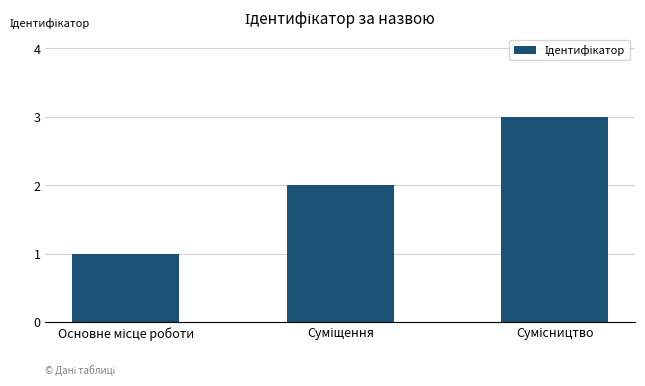

Reading left to right, list all the values displayed in this chart.

1	2	3